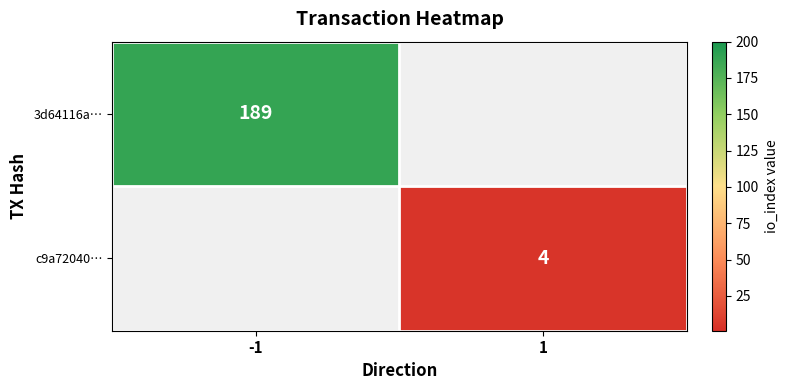

True or false: 3d64116a… has a value of 189 at -1.

True